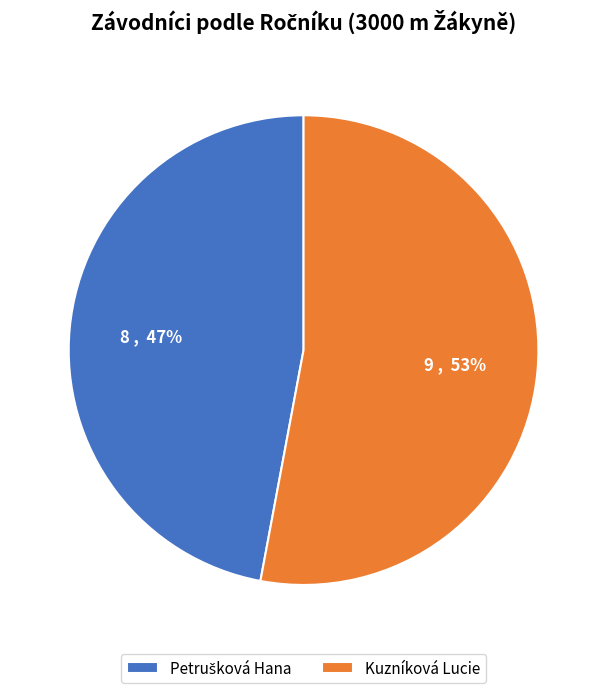

The Kuzníková Lucie slice represents 53% of the pie. True or false?

True